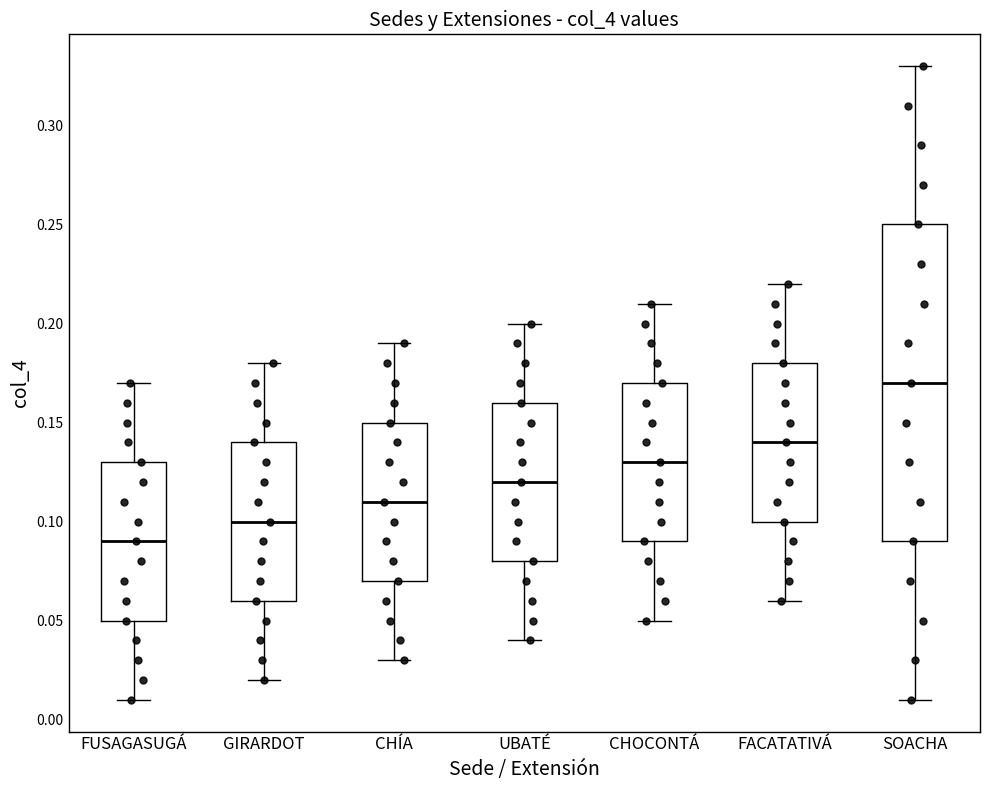

Which box has the lowest median line?

FUSAGASUGÁ